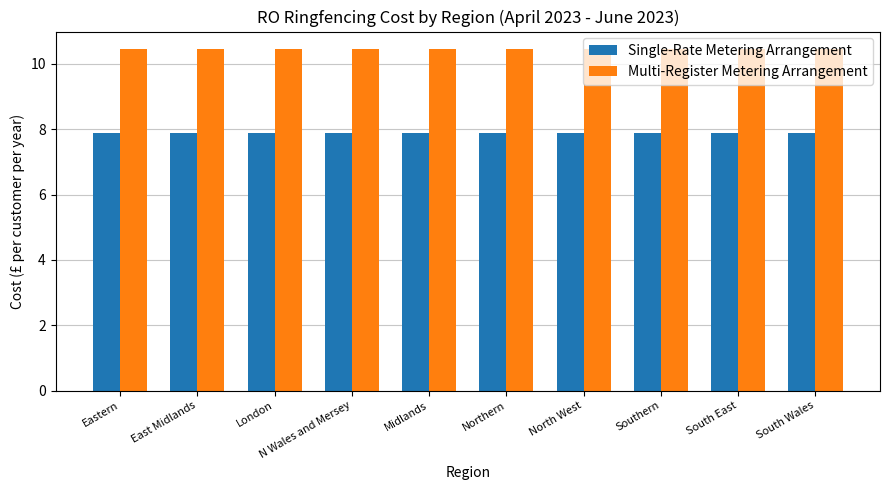

What is the spread (max minus min) of values at South Wales?

2.6